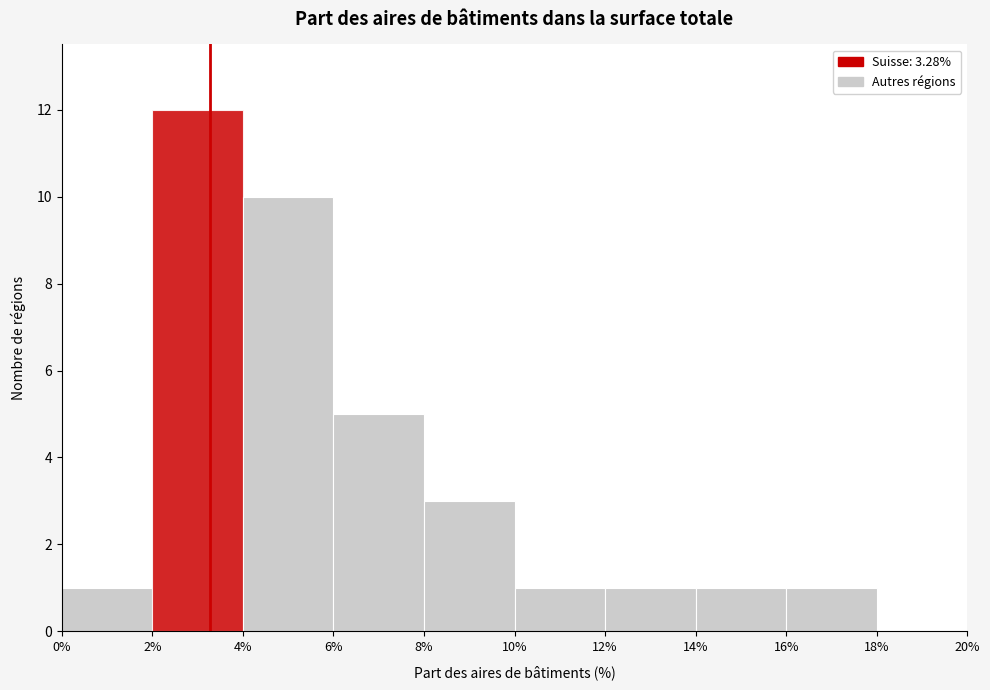

Which range on the x-axis has the tallest bar?

2% to 4%